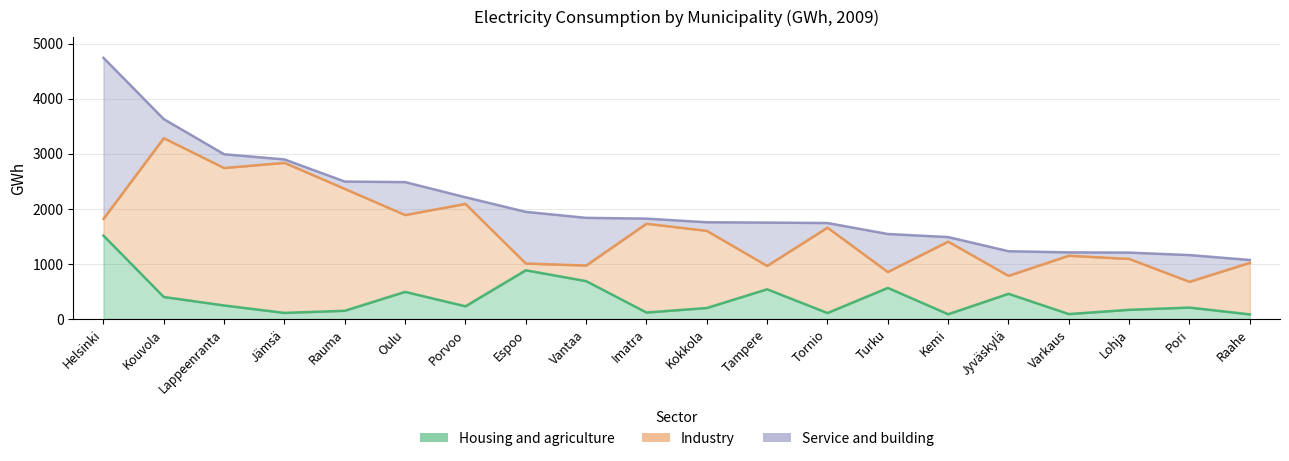

At which category does the chart reach its peak across all series?

Helsinki